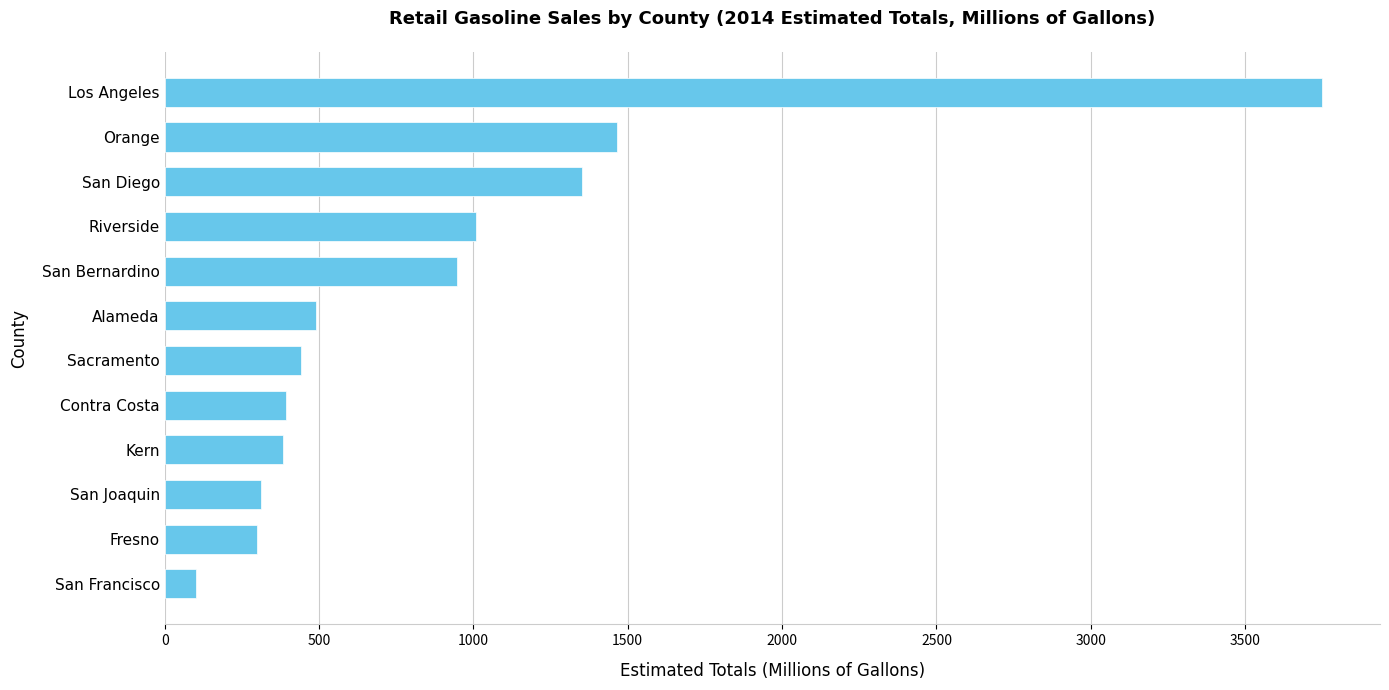

Which has a higher value, Orange or Riverside?

Orange